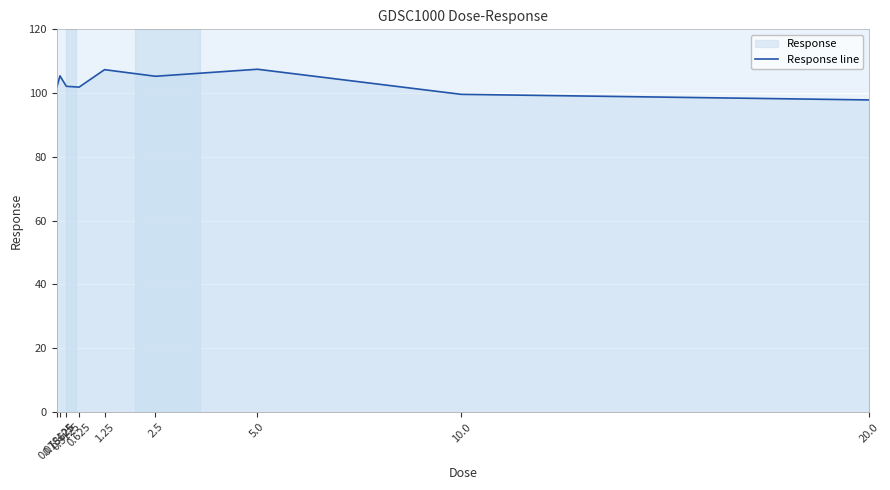

How many lines are shown in the chart?

1